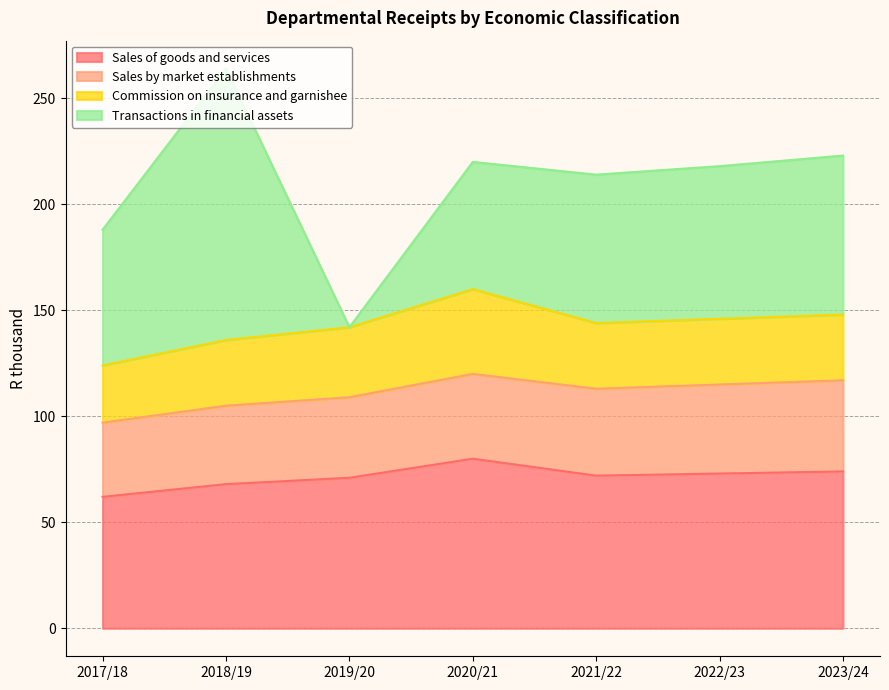

How many interior local valleys does the Transactions in financial assets series have?

1